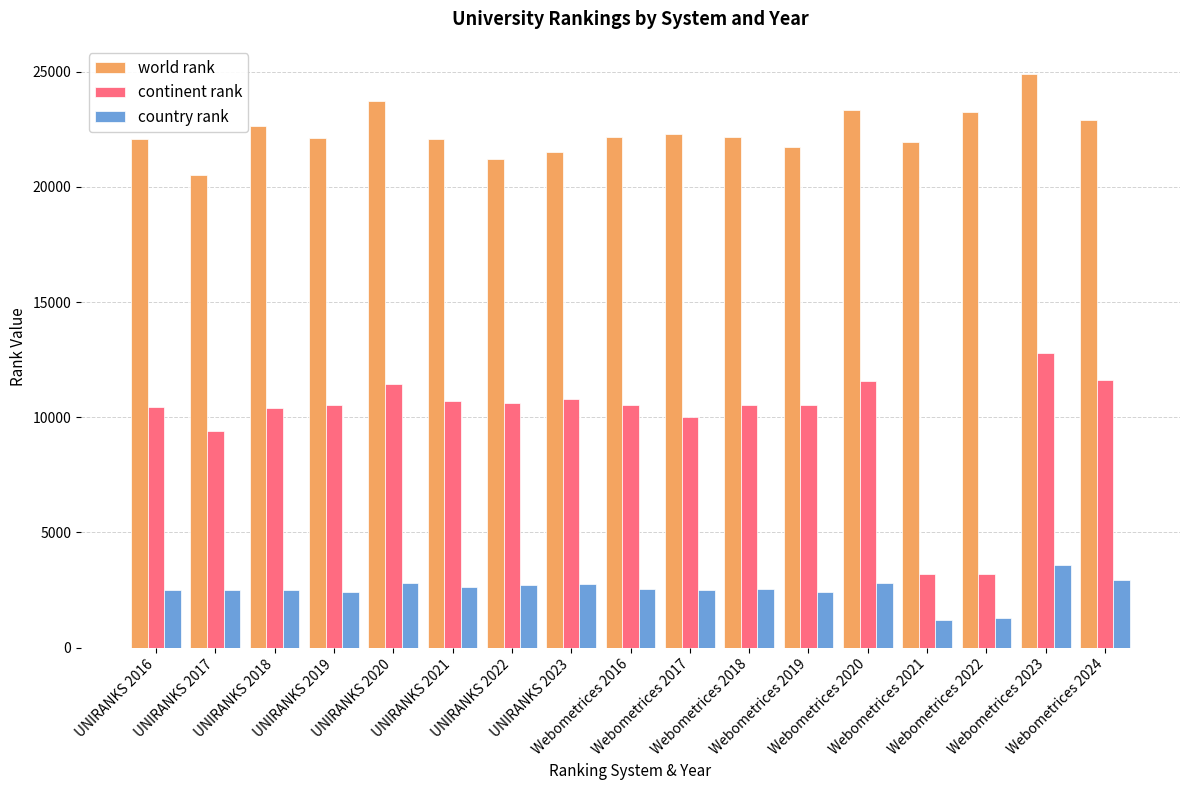

What is the average value of the country rank series?

2504